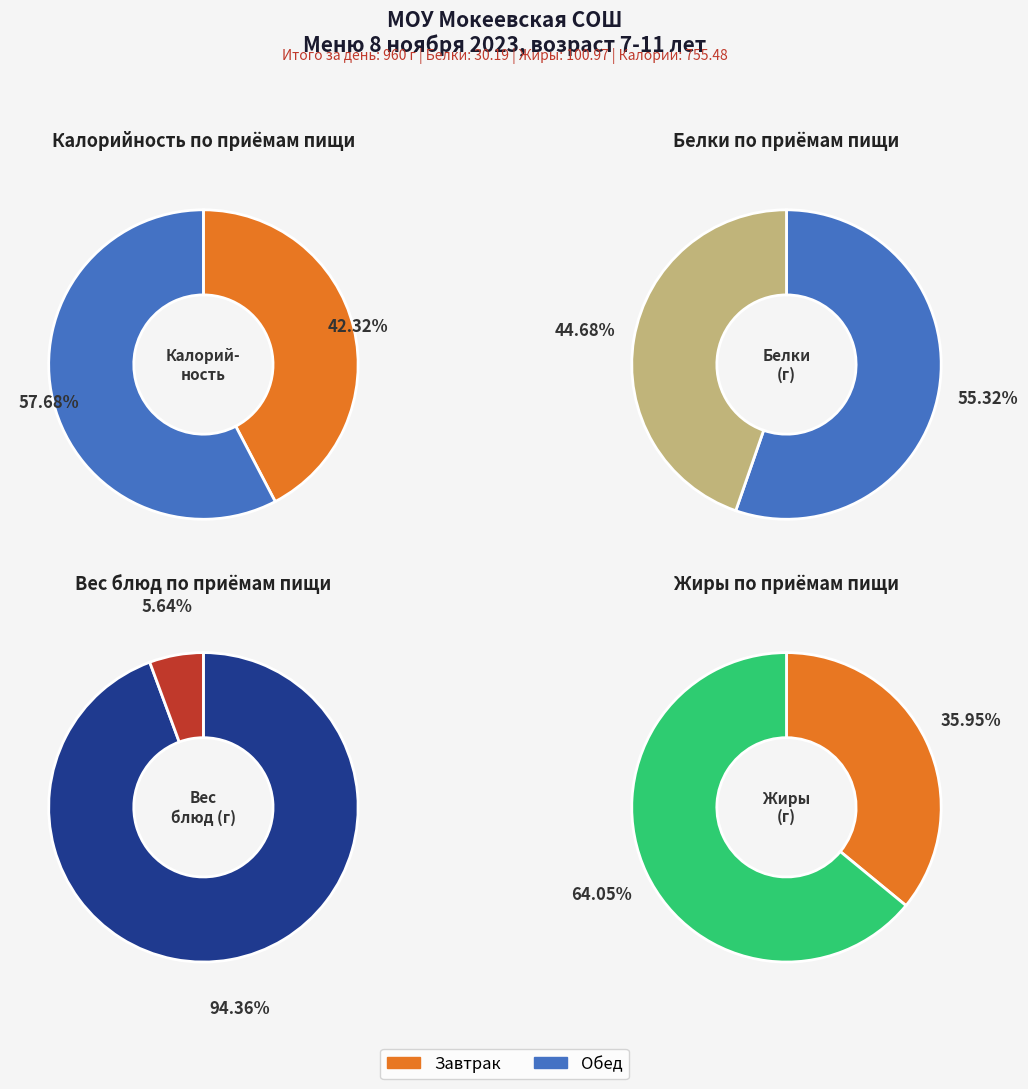

To the nearest percent, what portion does Завтрак represent?

94%